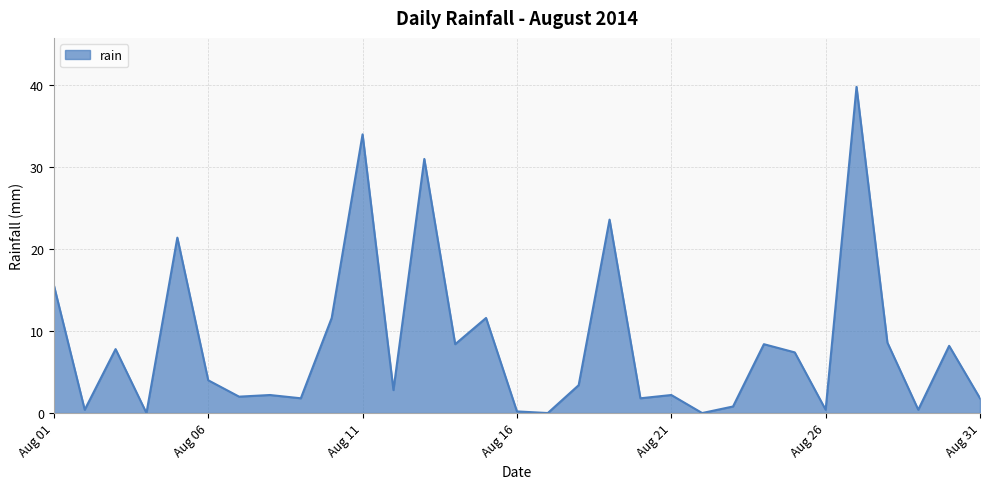

What is the difference between the maximum and minimum values?

39.8